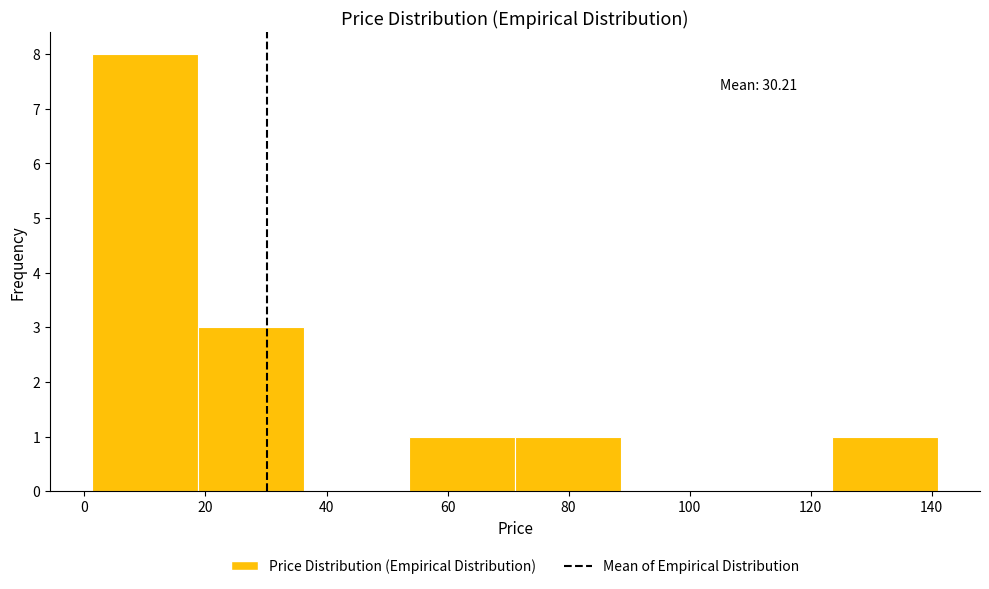

Over which range of the x-axis is the bar tallest?

2 to 18